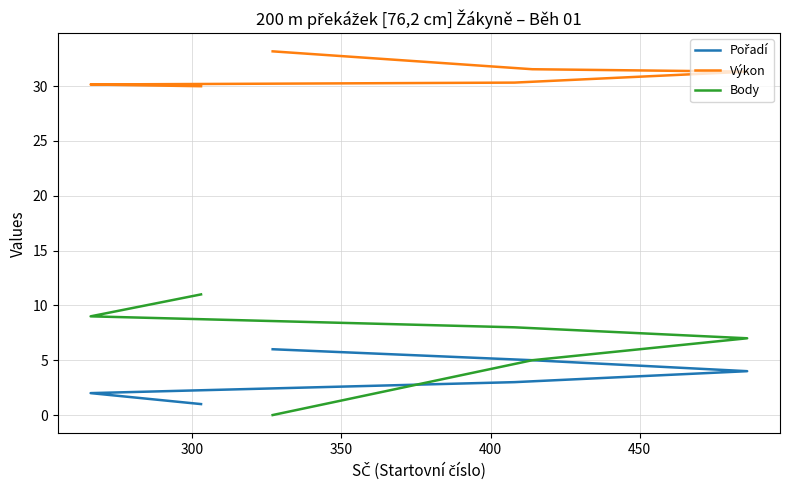

Reading right to left, extract all data points from this chart.

Pořadí: 6.0	5.0	4.0	3.0	2.0	1.0
Výkon: 33.2	31.5	31.3	30.3	30.1	30.0
Body: 0.0	5.0	7.0	8.0	9.0	11.0